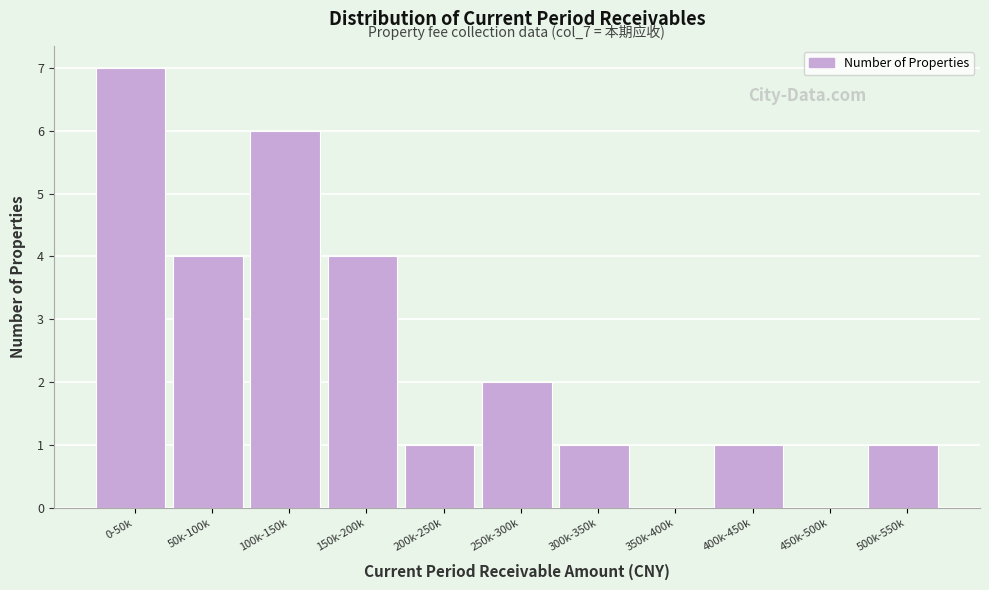

Reading left to right, extract all data points from this chart.

0-50k=7	50k-100k=4	100k-150k=6	150k-200k=4	200k-250k=1	250k-300k=2	300k-350k=1	350k-400k=0	400k-450k=1	450k-500k=0	500k-550k=1